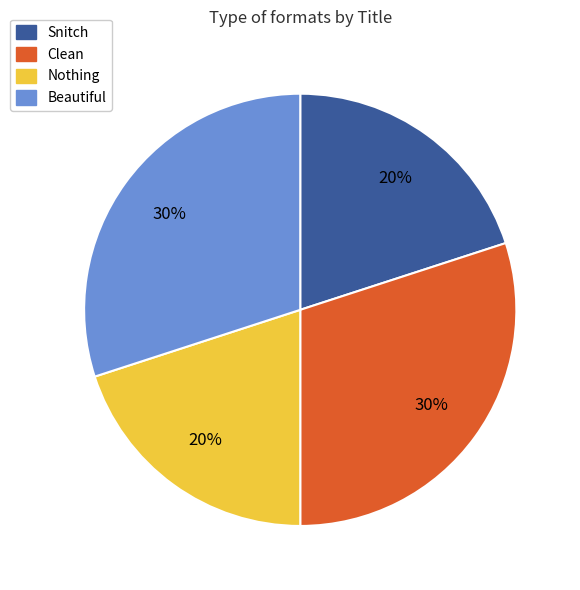

Is there any slice that represents more than half of the pie?

No